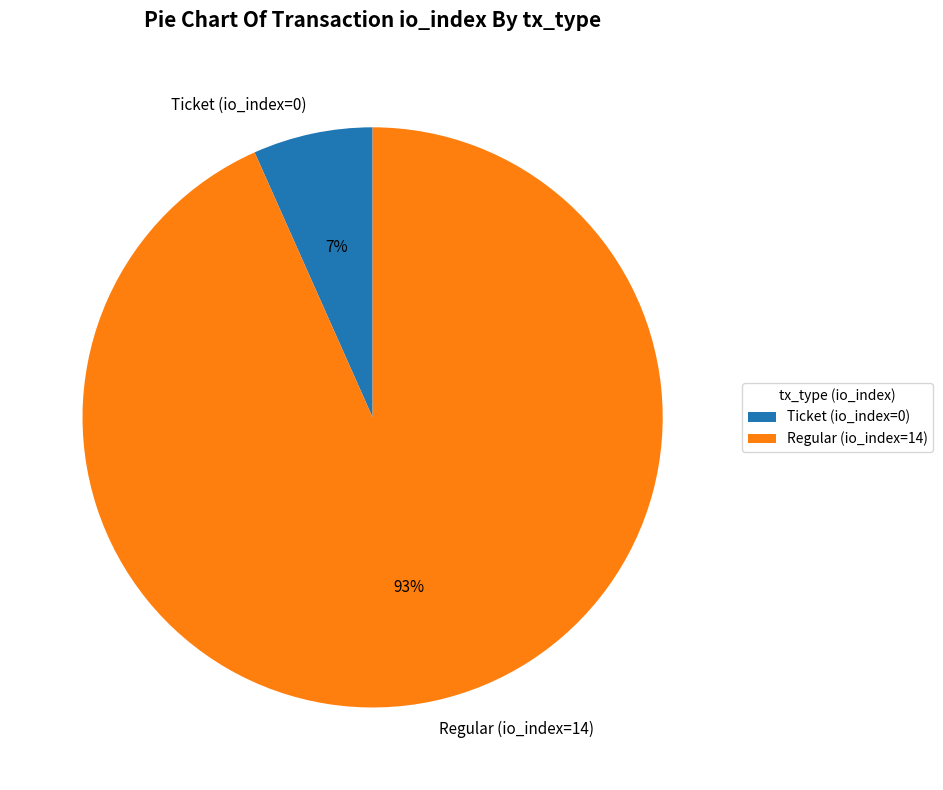

How many slices are in this pie chart?

2